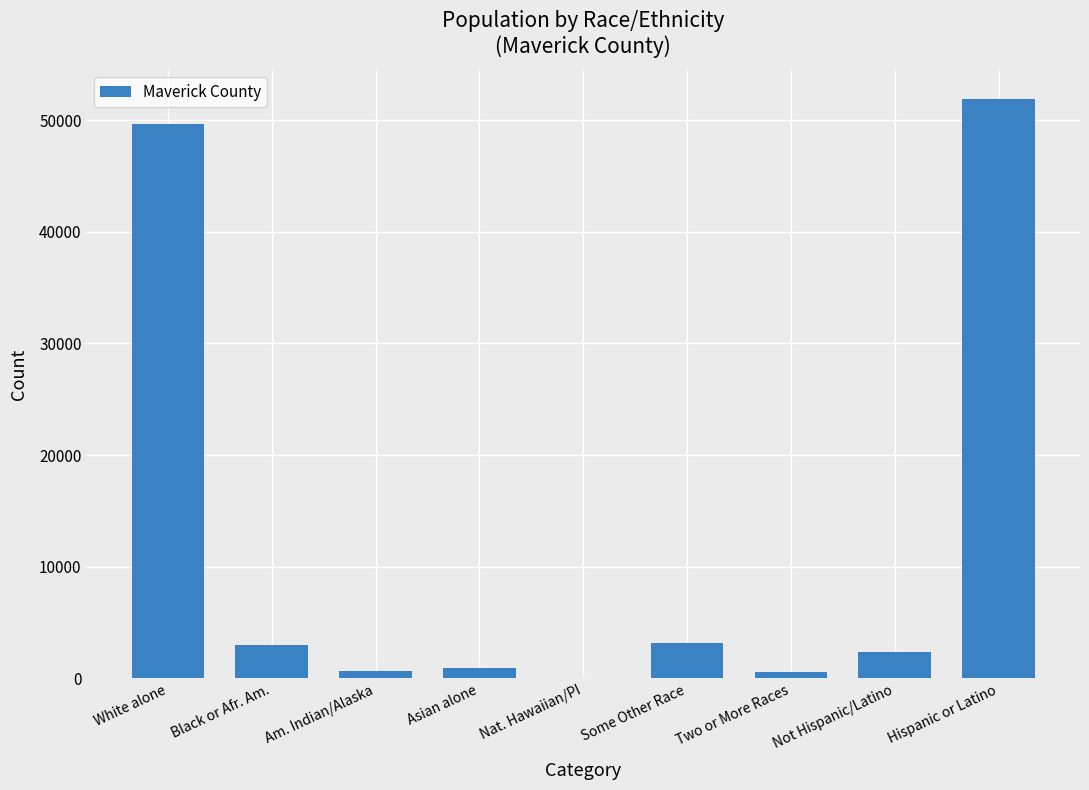

The chart shows a value of 2344 at Not Hispanic/Latino. True or false?

True